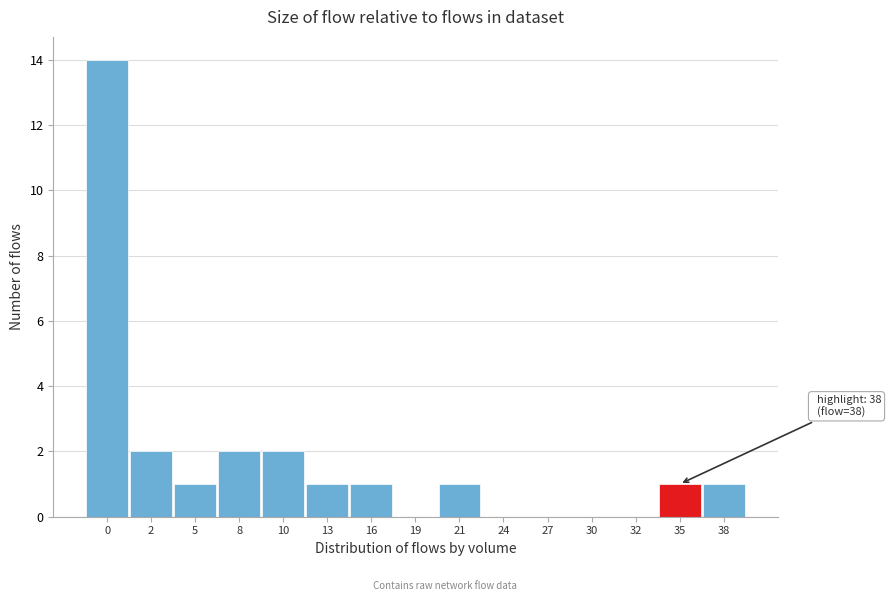

Reading left to right, extract all data points from this chart.

0=14	2=2	5=1	8=2	10=2	13=1	16=1	19=0	21=1	24=0	27=0	30=0	32=0	35=1	38=1